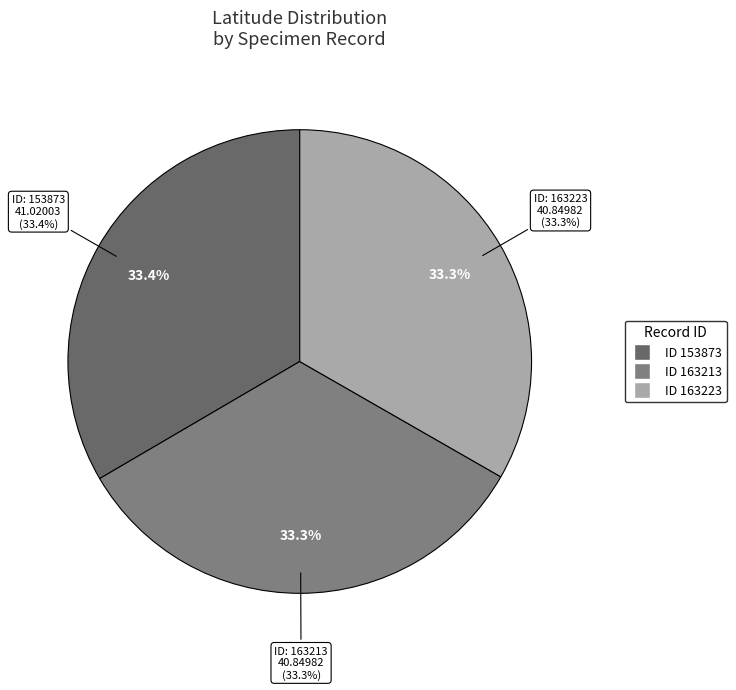

Combined, what portion of the pie is 163223 and 163213?

66.6%